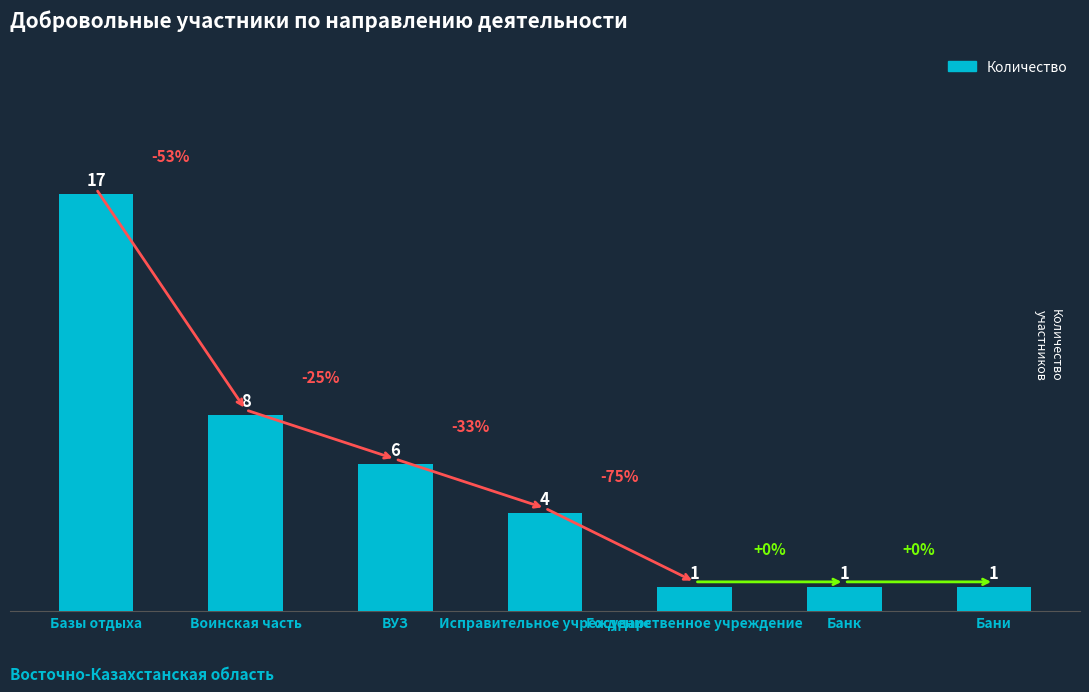

What is the change in value from Базы отдыха to ВУЗ?

-11